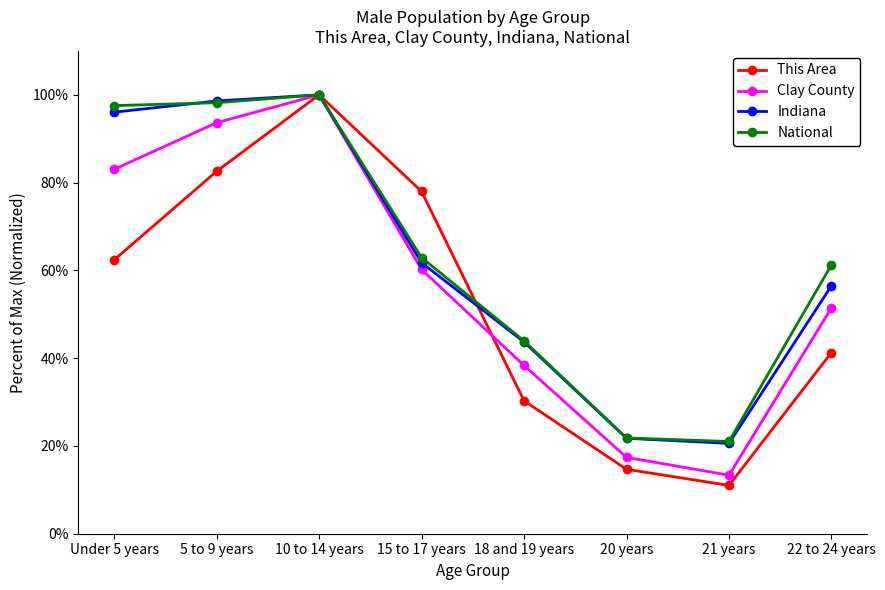

Which series has the largest total across all categories?

National